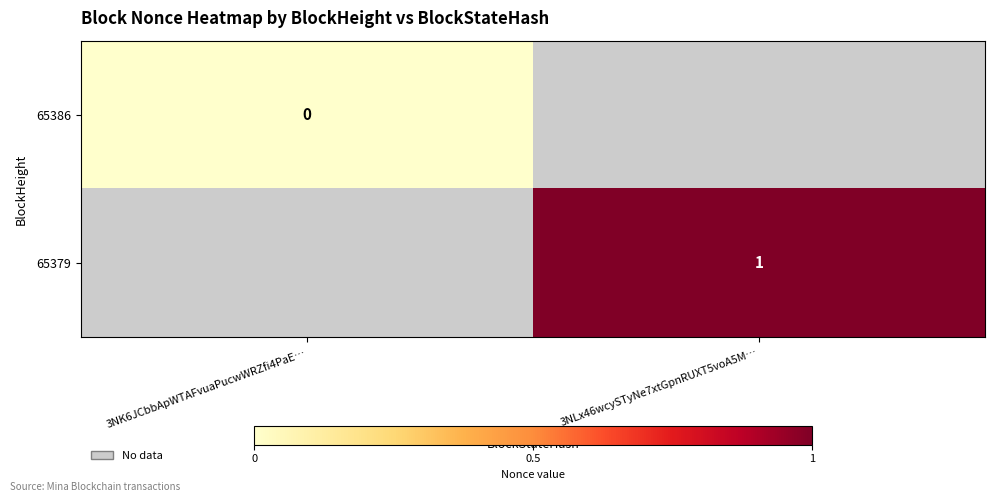

True or false: 65379 has a value of 1 at 3NLx46wcySTyNe7xtGpnRUXT5voA5M….

True